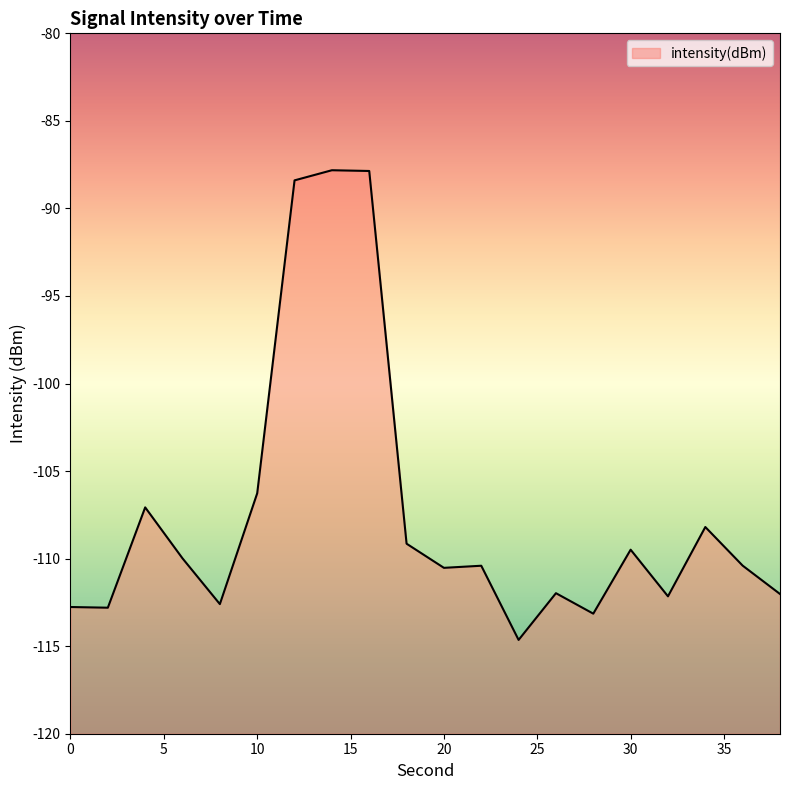

At which category does the chart reach its peak across all series?

14